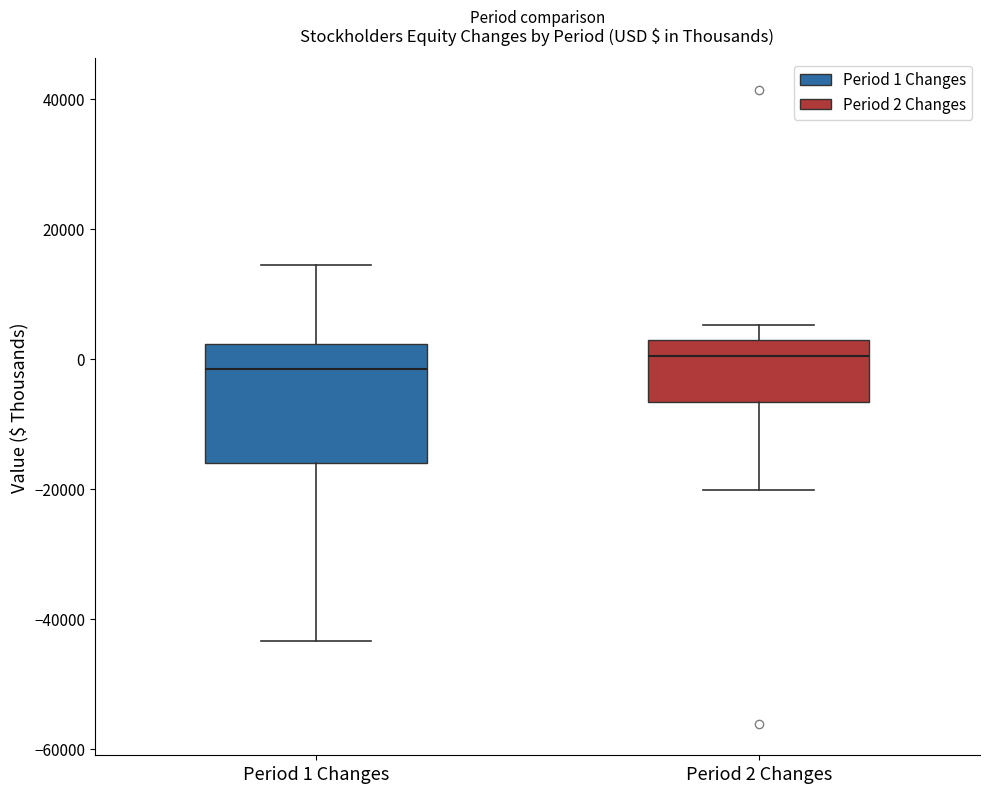

Reading left to right, transcribe this box plot: for each box, give where its median line is, the range the box spans, and where its two whiskers end, as read against the y-axis. The values are not printed on the chart, so give them approximately, as read against the axis.

Period 1 Changes: median -2000, box -16000 to 2000, whiskers -44000 to 14000
Period 2 Changes: median 0, box -6000 to 2000, whiskers -20000 to 6000